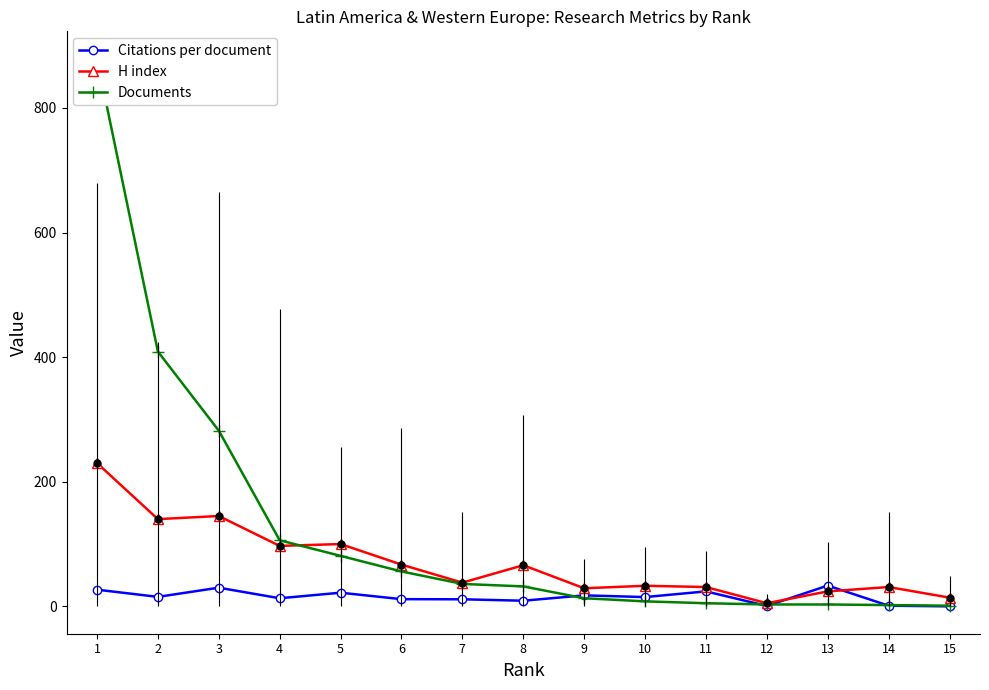

How many values in the Documents series exceed 32?

7